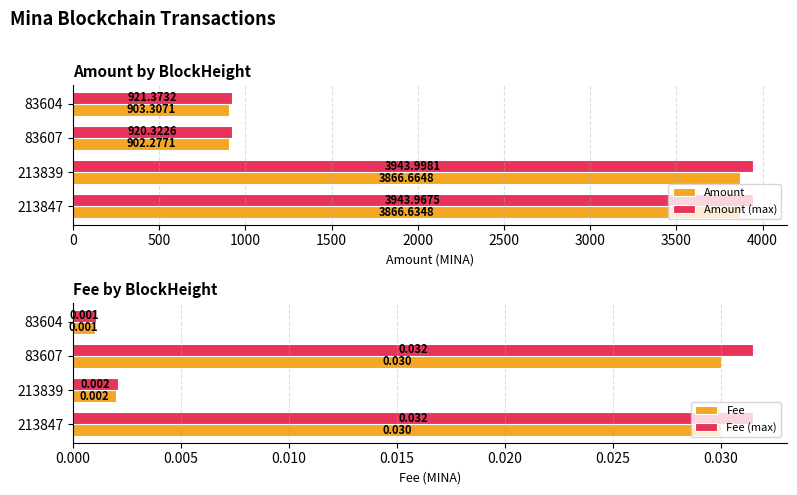

What is the sum of the Amount (max) values at 213847 and 83607?

4864.3